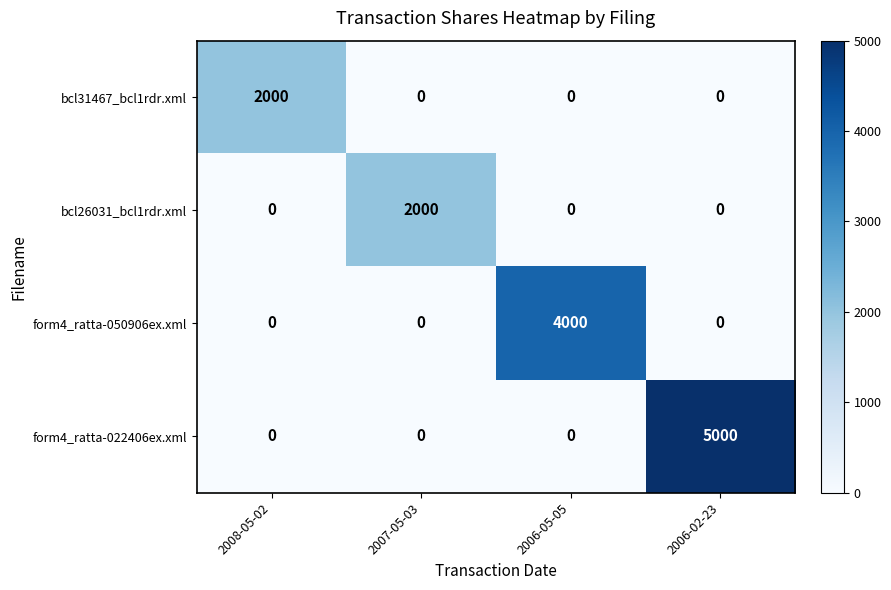

Count the number of data series in this chart.

4